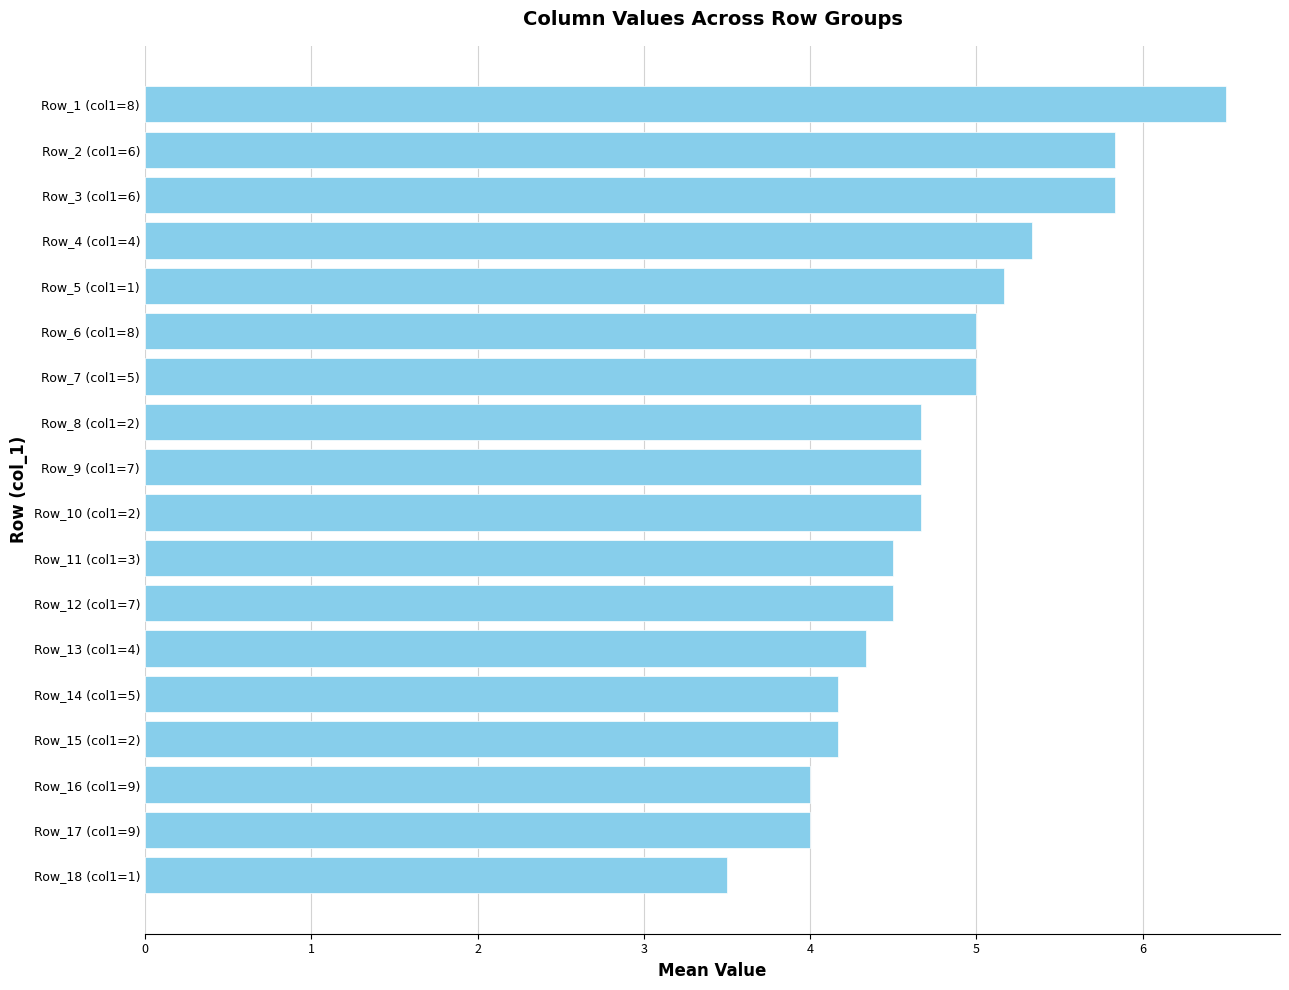

Which category has the lowest value across all series?

Row_18 (col1=1)